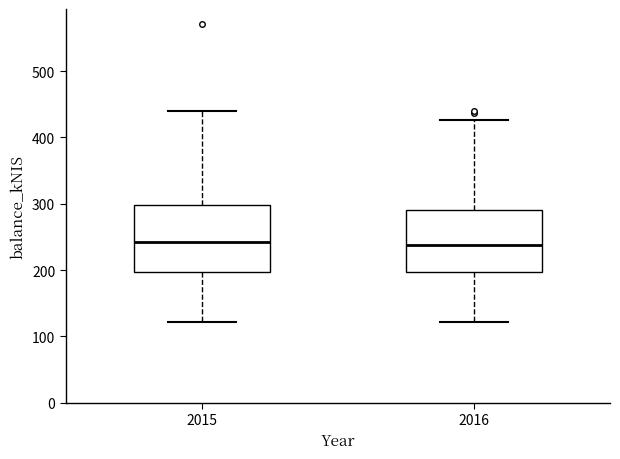

Reading left to right, transcribe this box plot: for each box, give where its median line is, the range the box spans, and where its two whiskers end, as read against the y-axis. The values are not printed on the chart, so give them approximately, as read against the axis.

2015: median 240, box 200 to 300, whiskers 120 to 440
2016: median 240, box 200 to 290, whiskers 120 to 430